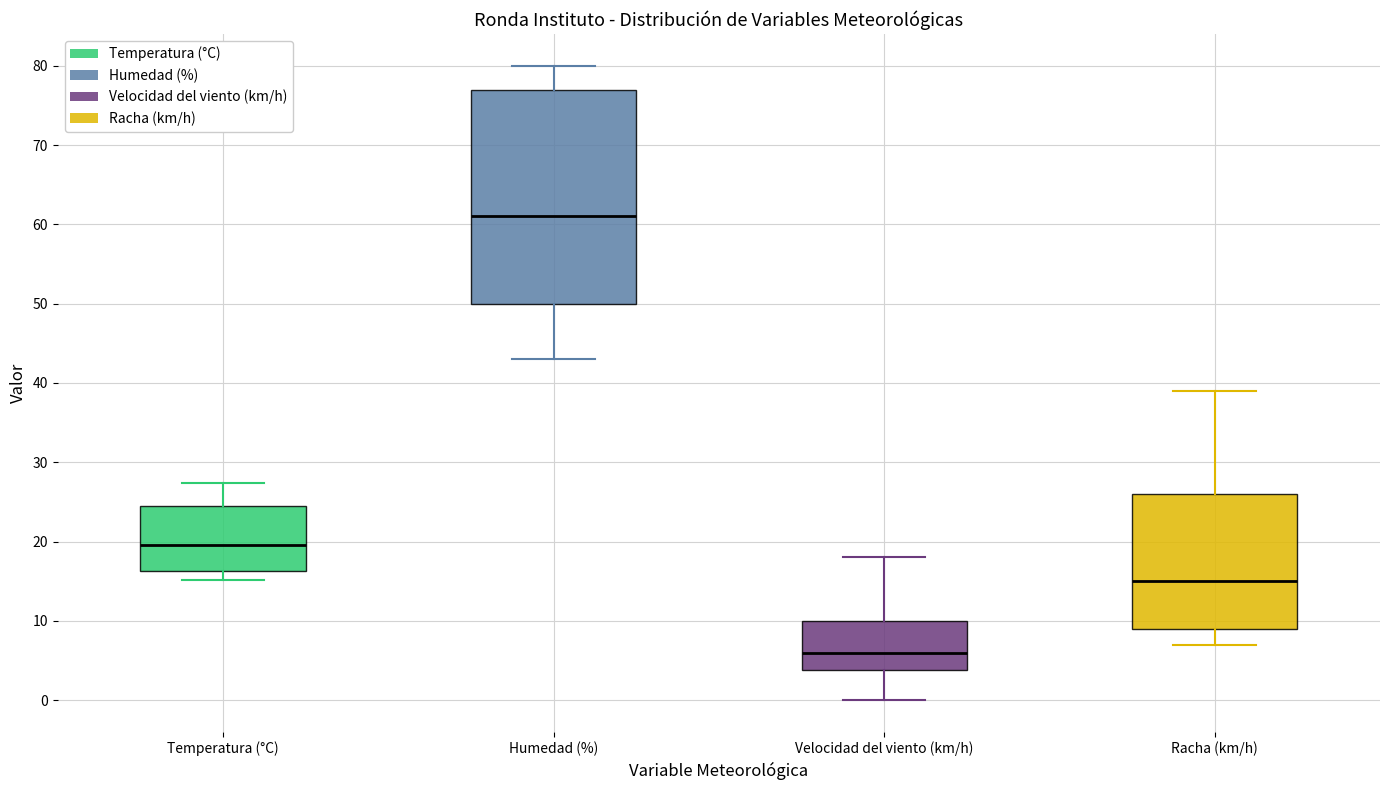

Reading left to right, read every box against the y-axis: the position of its median line, the range the box covers, and the ends of its whiskers. The values are not printed on the chart, so give them approximately, as read against the axis.

Temperatura (°C): median 20, box 16 to 24, whiskers 15 to 27
Humedad (%): median 61, box 50 to 77, whiskers 43 to 80
Velocidad del viento (km/h): median 6, box 4 to 10, whiskers 0 to 18
Racha (km/h): median 15, box 9 to 26, whiskers 7 to 39